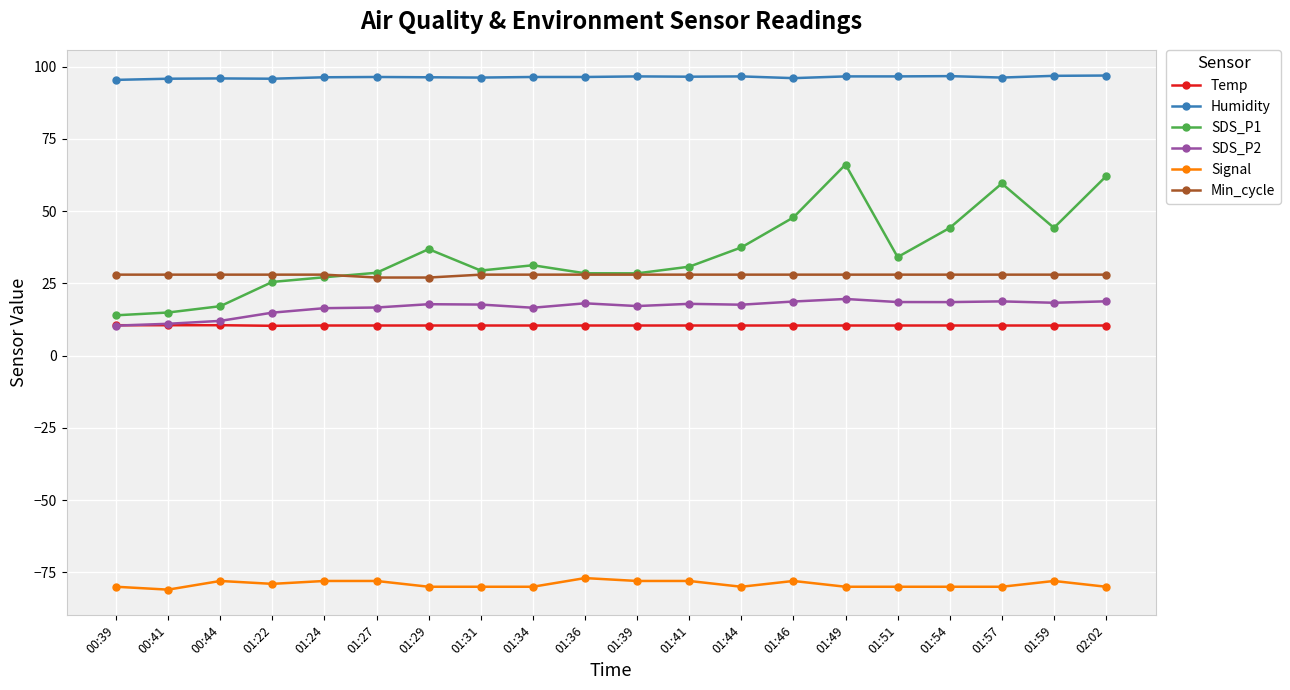

What is the value of the Min_cycle point at the 17th from the left?

28.0